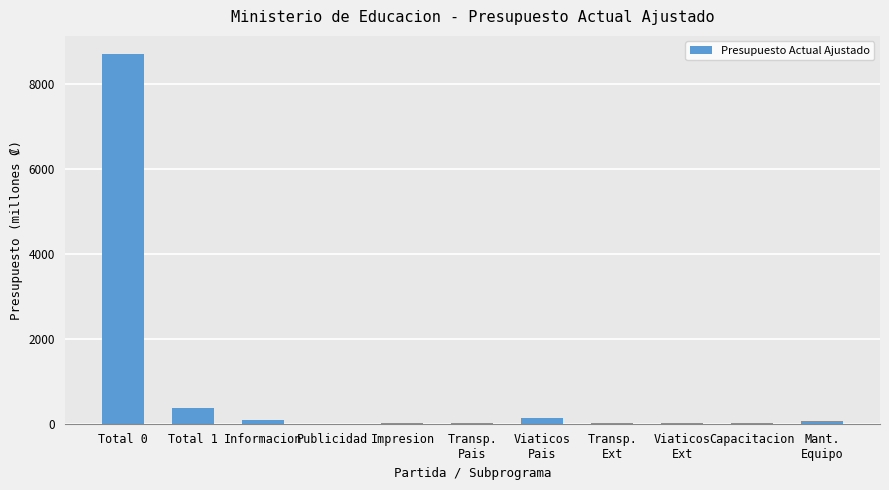

What is the sum of all values?

9426.3